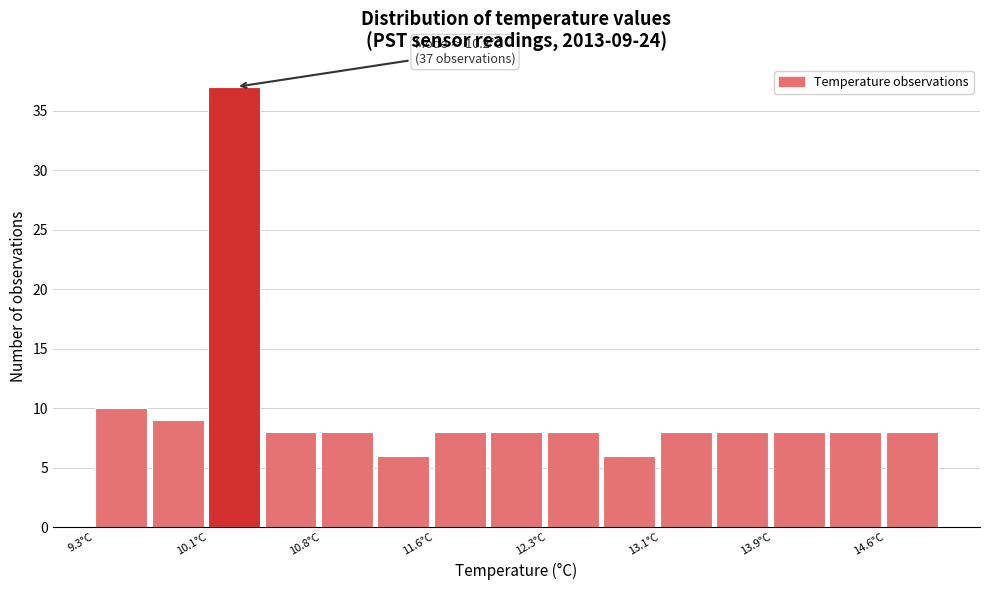

Around what value on the x-axis is the tallest bar? Give the approximate position of its centre, as read against the axis.

10.2